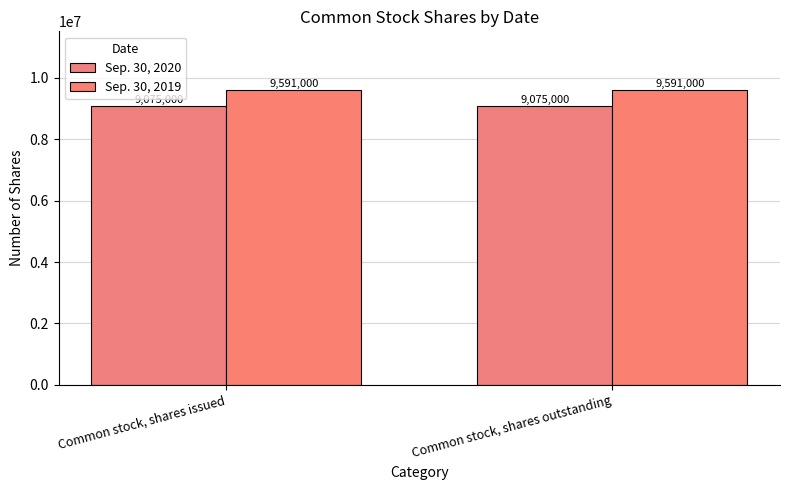

List the series in order of their peak value, highest first.

Sep. 30, 2019, Sep. 30, 2020